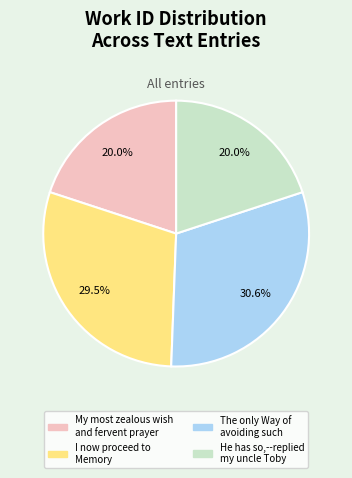

What is the largest slice in the pie chart?

The only Way of avoiding such